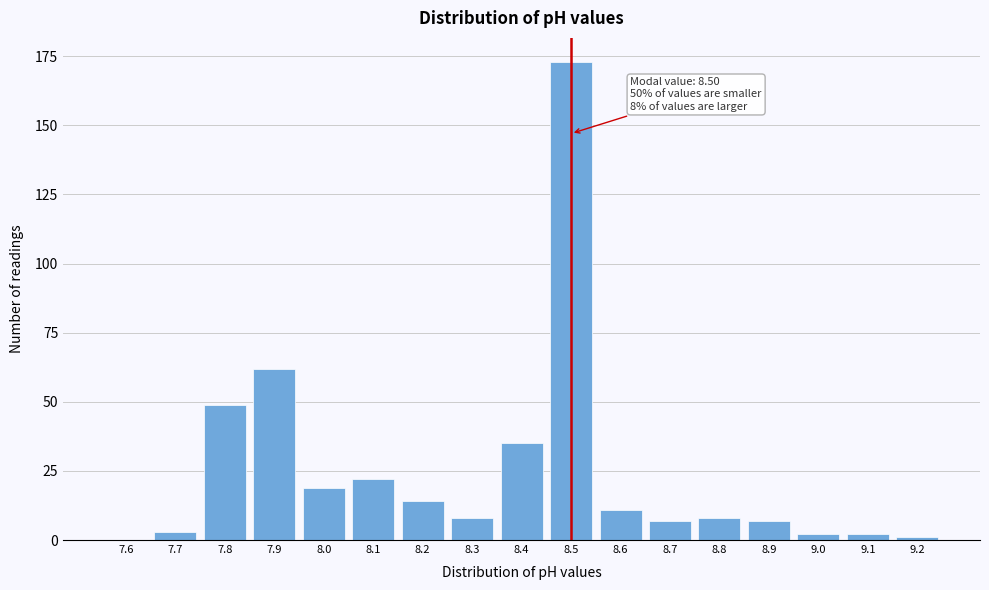

Reading right to left, what are all the values shown in this chart?

9.2=1	9.1=2	9.0=2	8.9=7	8.8=8	8.7=7	8.6=11	8.5=173	8.4=35	8.3=8	8.2=14	8.1=22	8.0=19	7.9=62	7.8=49	7.7=3	7.6=0